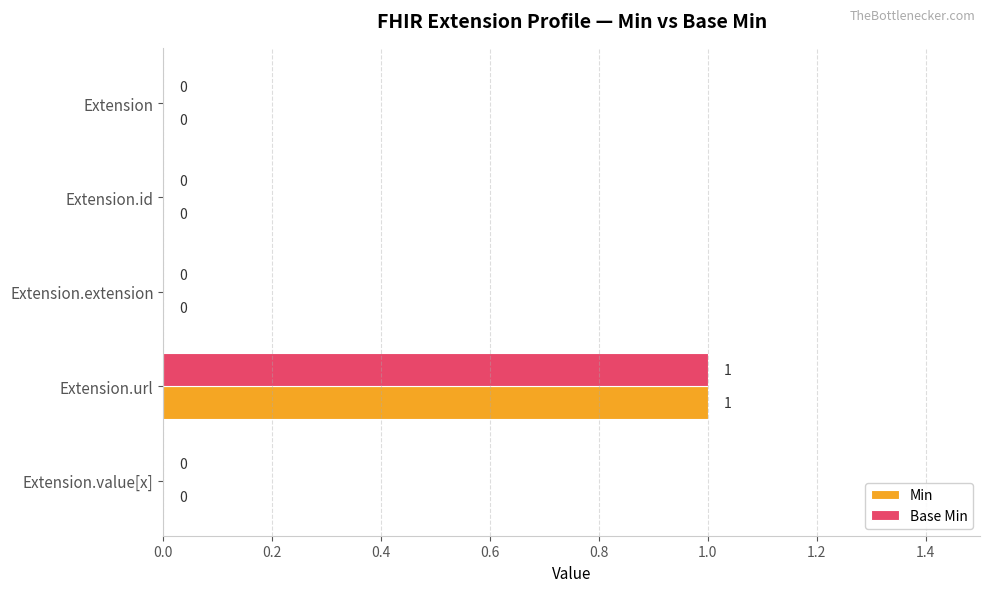

Is it true that Min equals 1 at Extension.url?

True